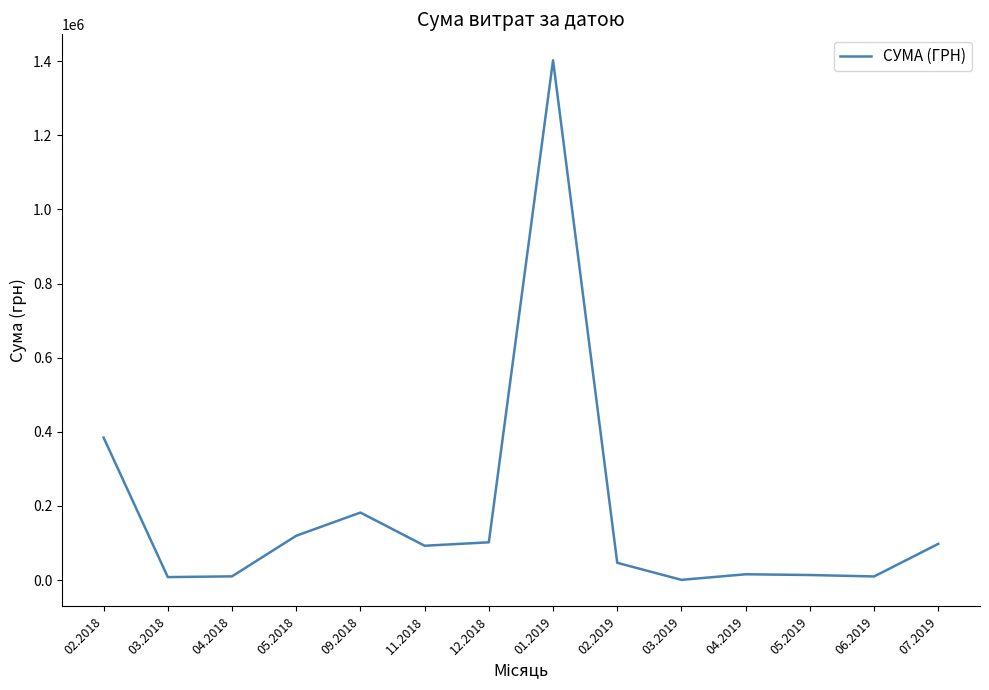

Approximately how many times larger is the value at 02.2018 compared to 07.2019?

3.9